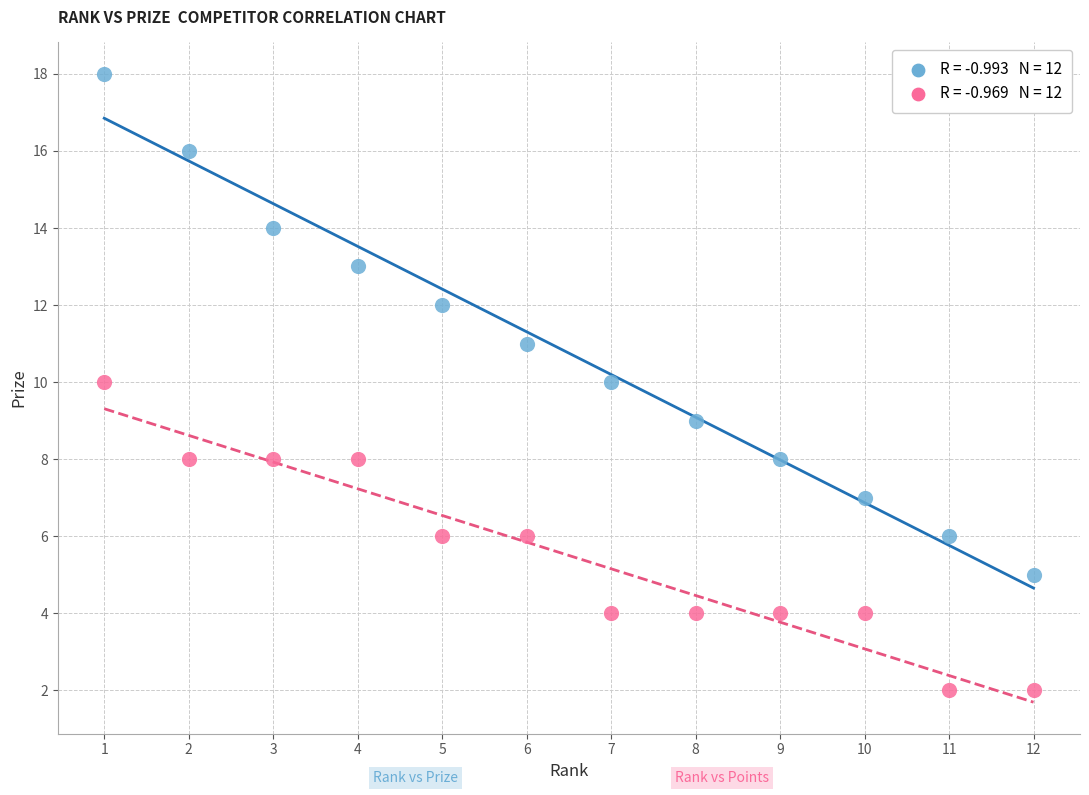

Across all data points, what is the range of X values (max minus min)?

11